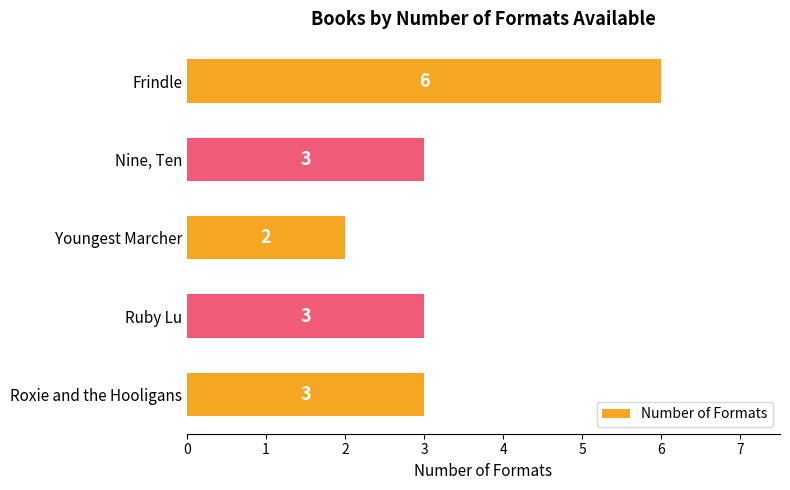

What is the average value?

3